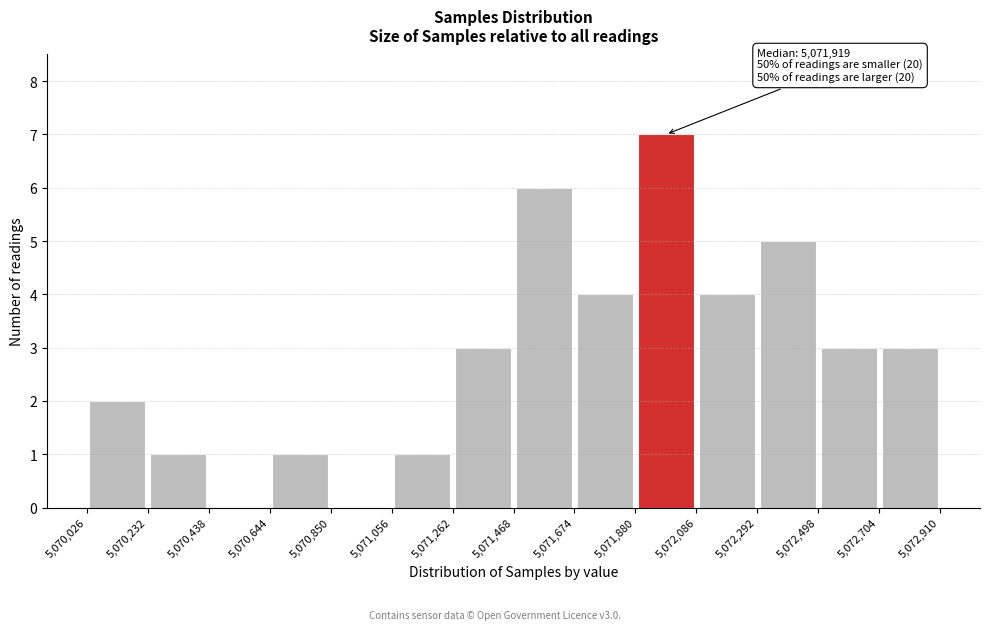

Over which range of the x-axis is the bar tallest?

5,071,880 to 5,072,086